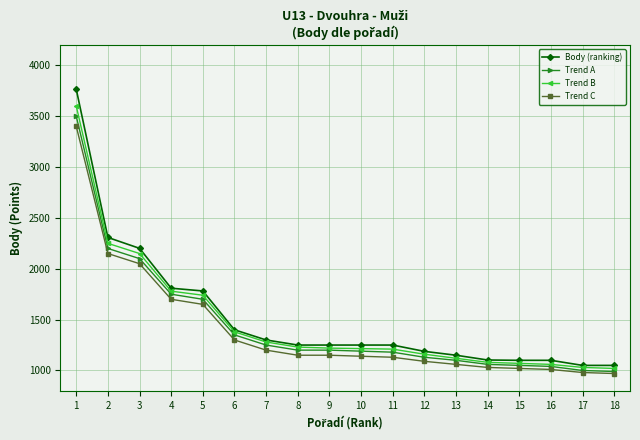

True or false: Trend B has a value of 1625 at 8.

False